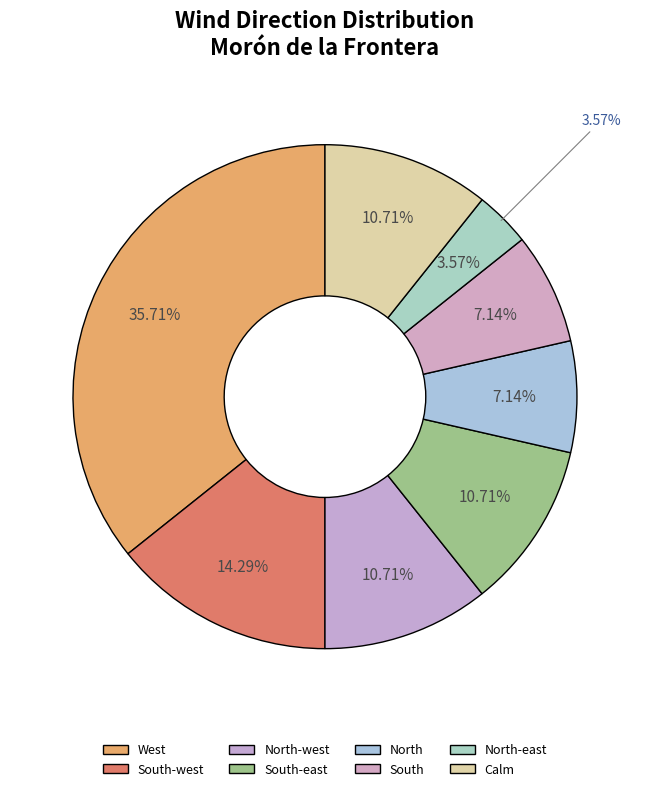

How many segments does this pie chart have?

8